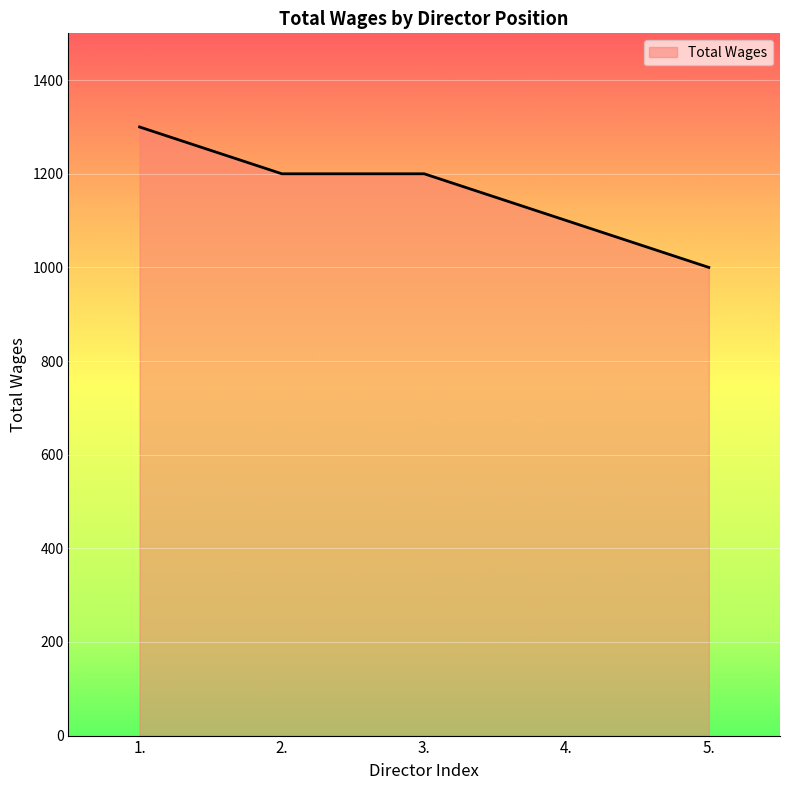

How many categories are shown in the chart?

5